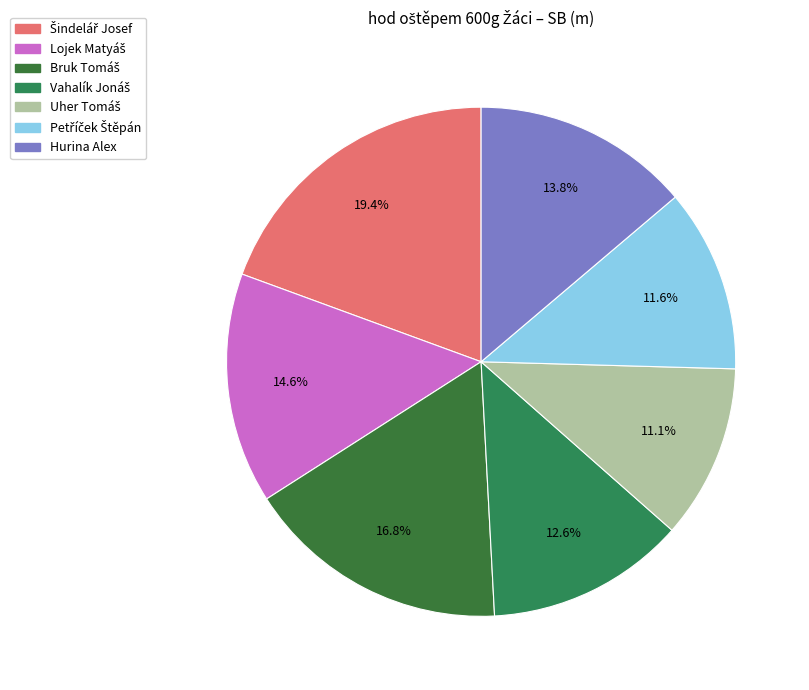

How many slices are in this pie chart?

7